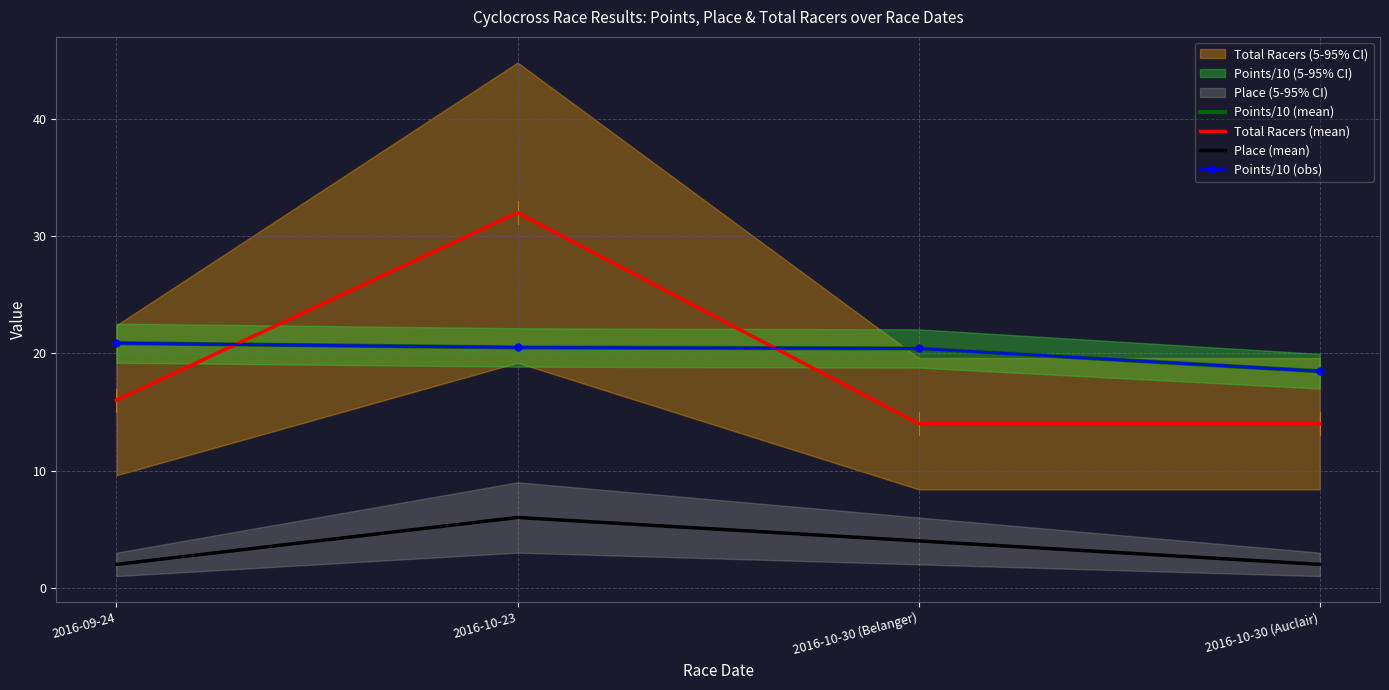

What is the difference between the second highest and second lowest values in the Points/10 (obs) series?

0.1